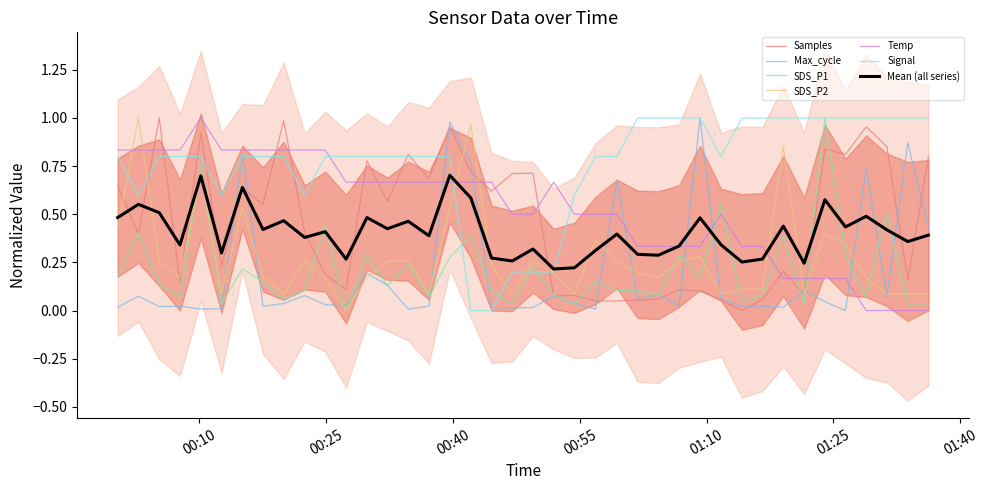

Which category has the highest value in the Samples series?

2021/10/10 00:05:15